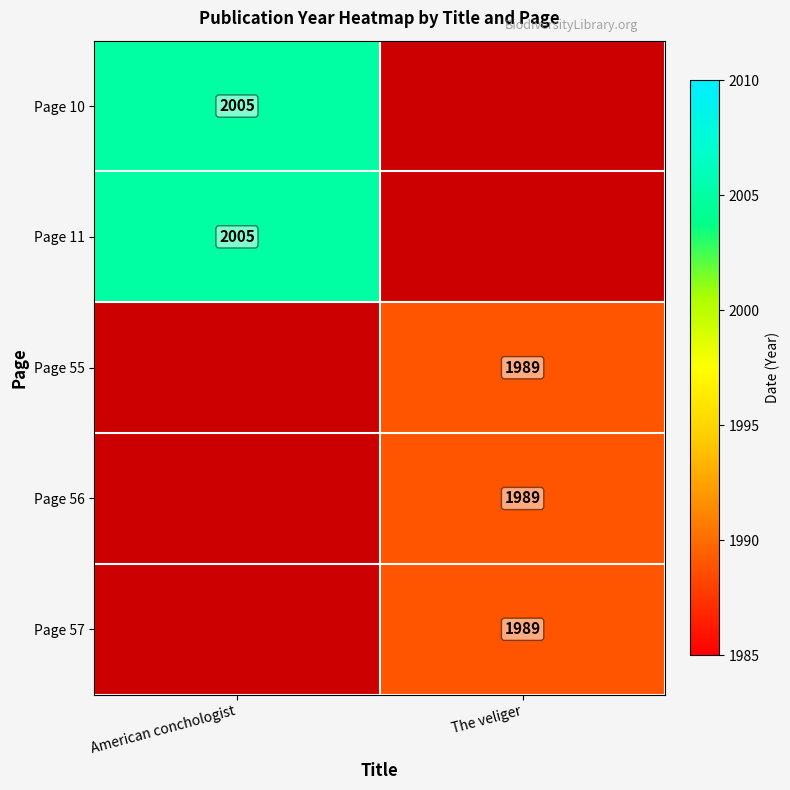

At how many categories does at least one series exceed 2003?

1